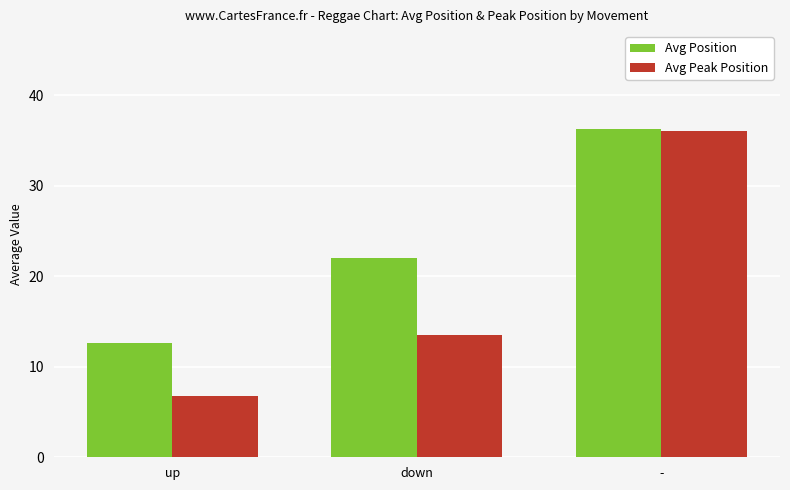

Between down and -, which series saw the biggest shift?

Avg Peak Position